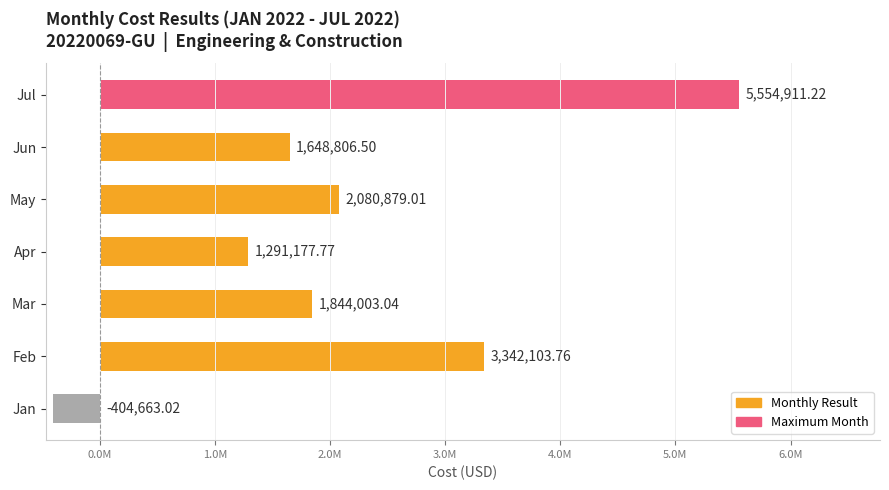

What is the smallest value displayed?

-404663.0